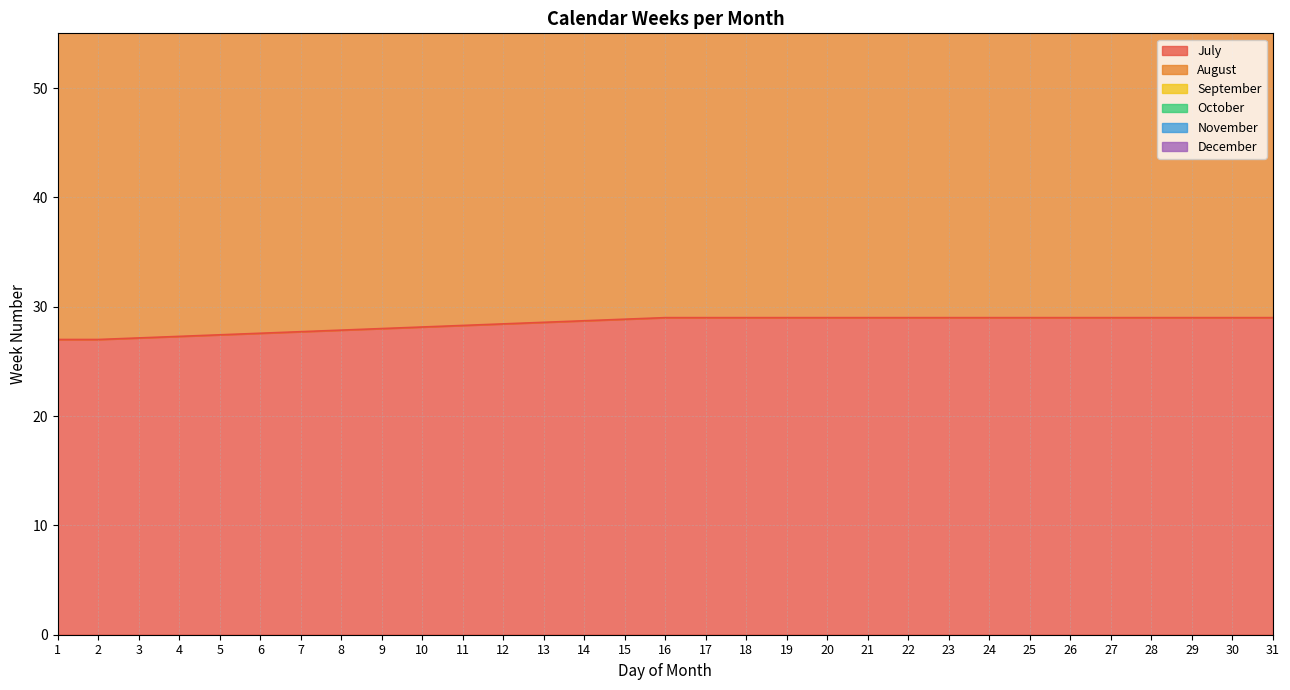

At which category is the sum across all series the highest?

29